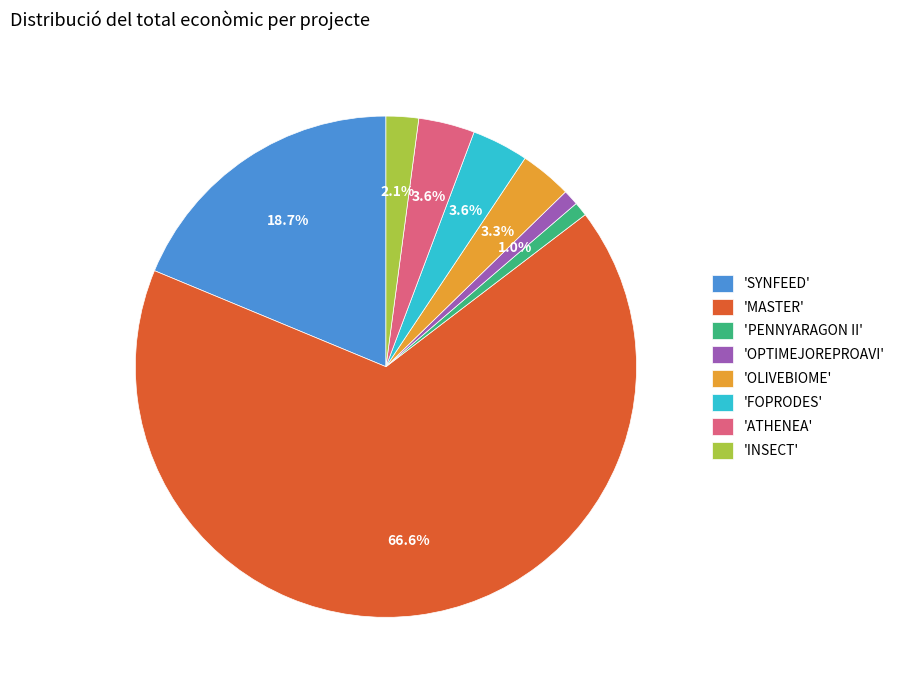

Count the number of slices in the pie.

8